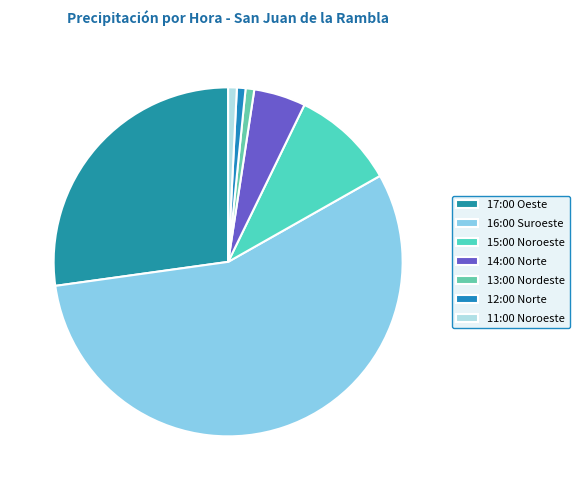

To the nearest percent, what is the difference between the 16:00 Suroeste and 17:00 Oeste slice percentages?

30%